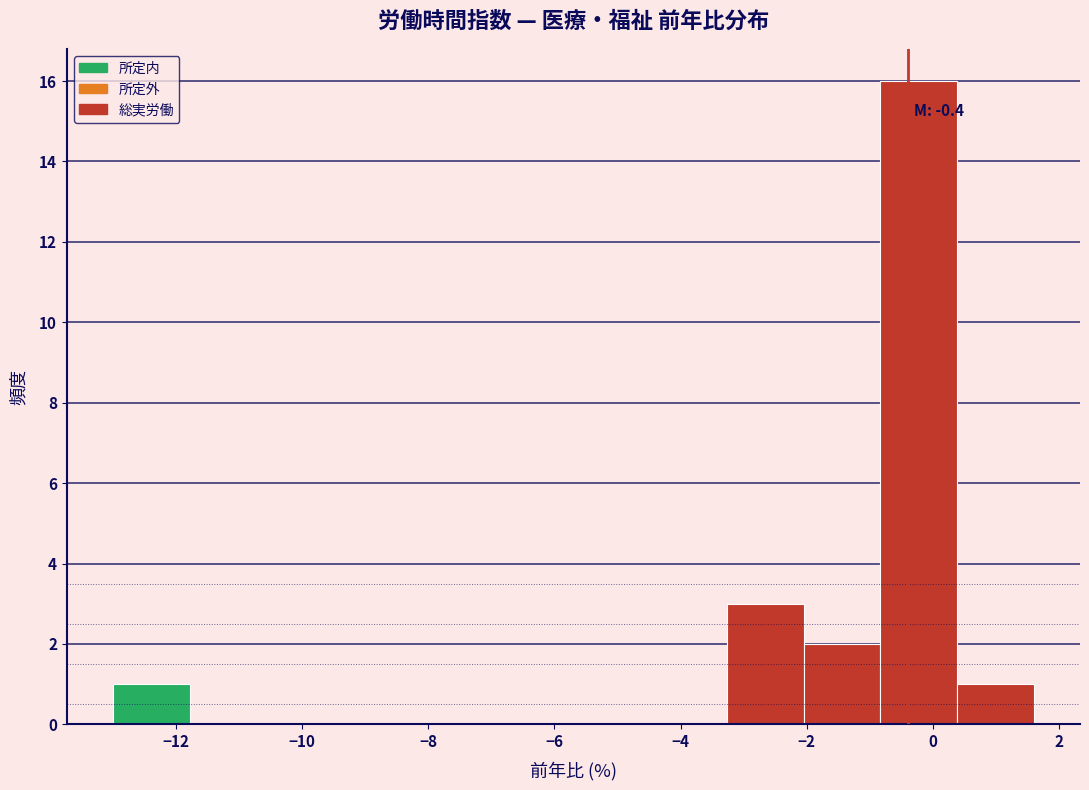

Which range on the x-axis has the tallest bar?

-0.8 to 0.4